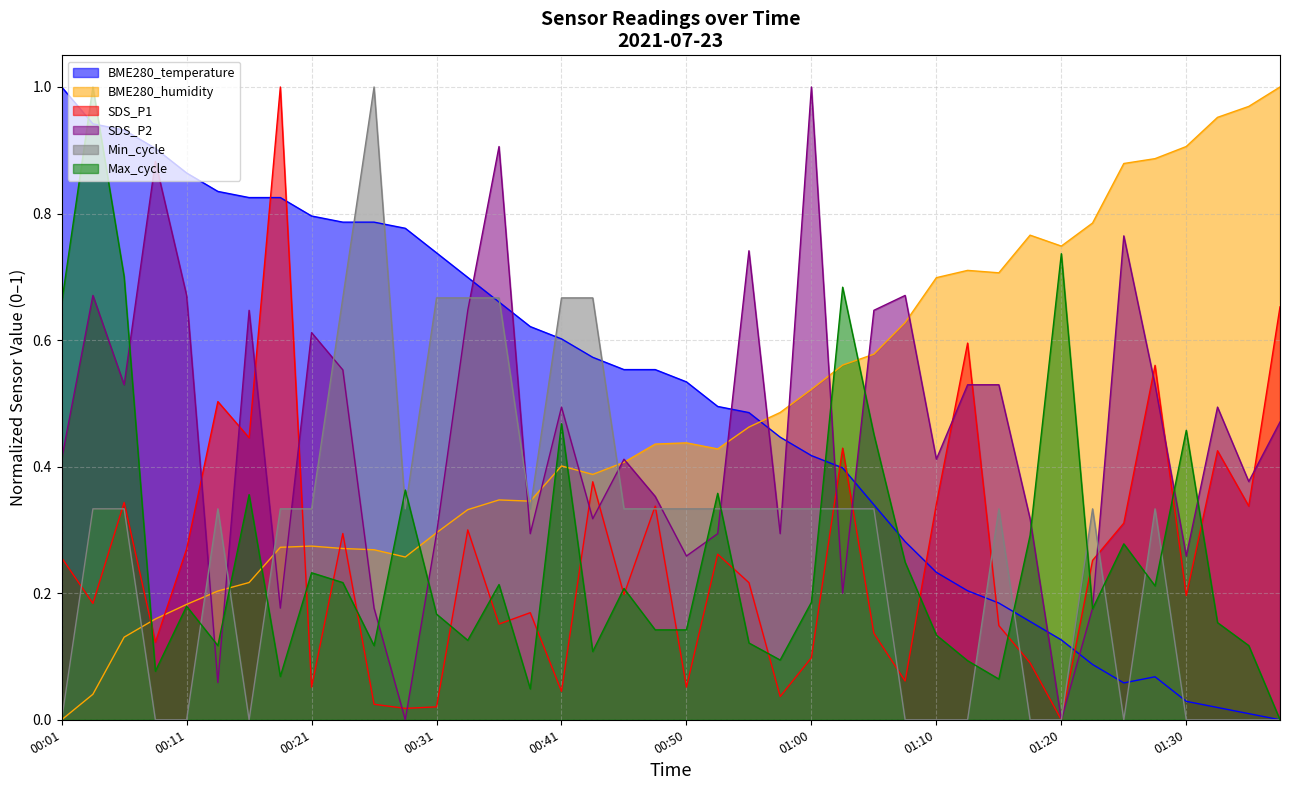

Is it true that BME280_humidity equals 0.6 at 00:50?

False